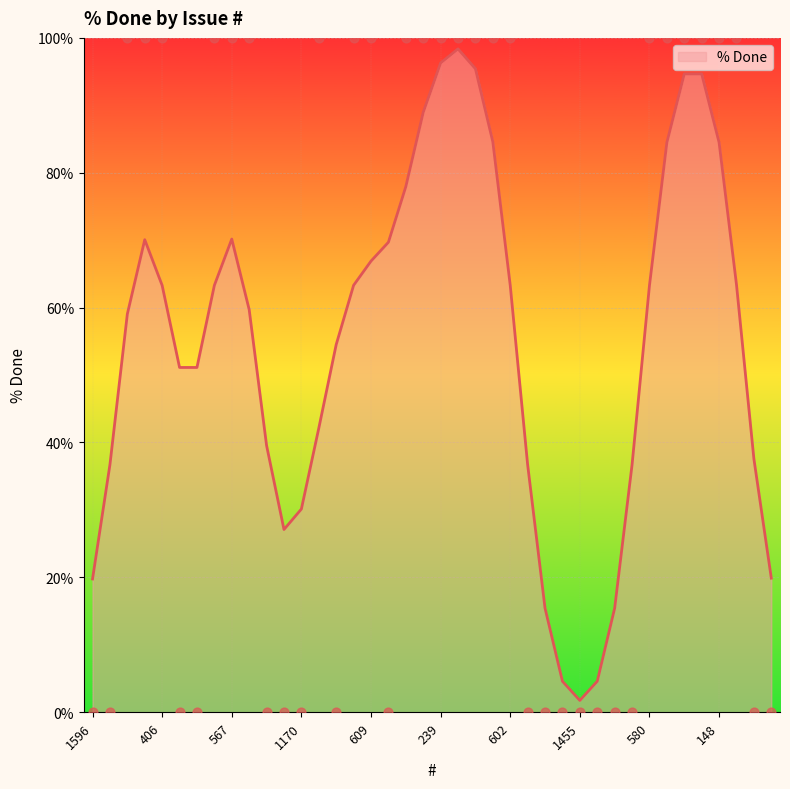

What is the ratio of the value at 239 to the value at 405?

1.0